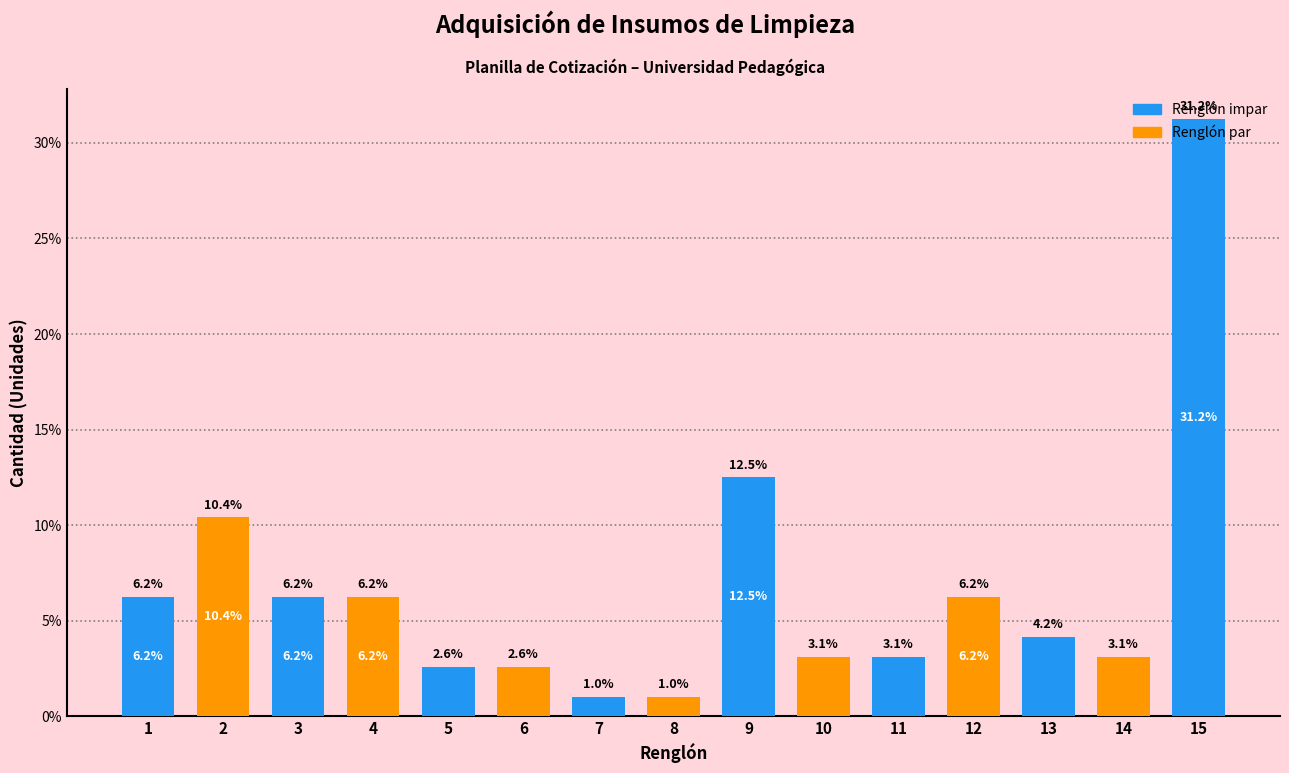

What is the value of the 10th bar from the left?

3.1